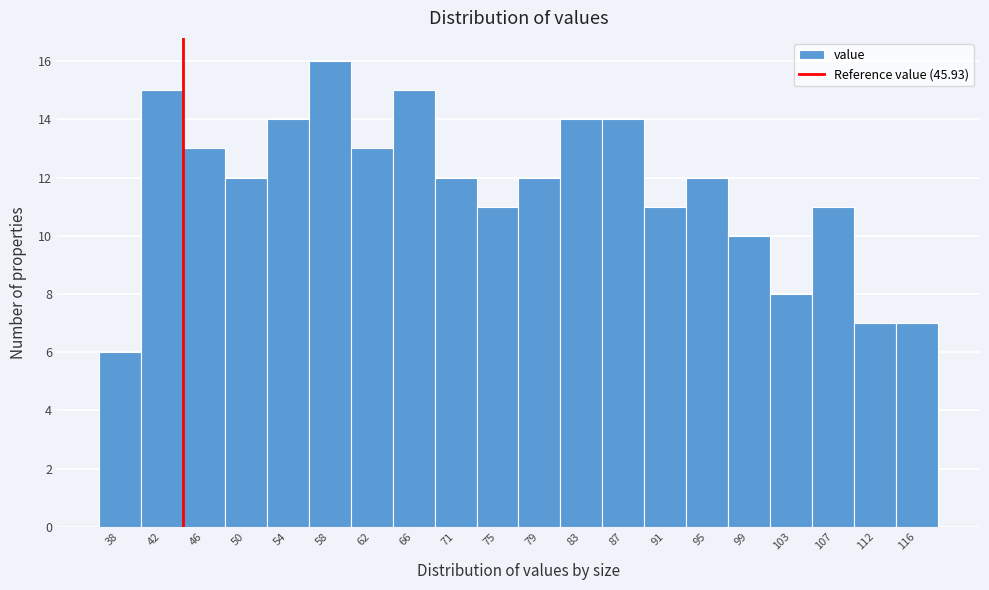

Reading right to left, transcribe all the data shown in this chart.

7	7	11	8	10	12	11	14	14	12	11	12	15	13	16	14	12	13	15	6